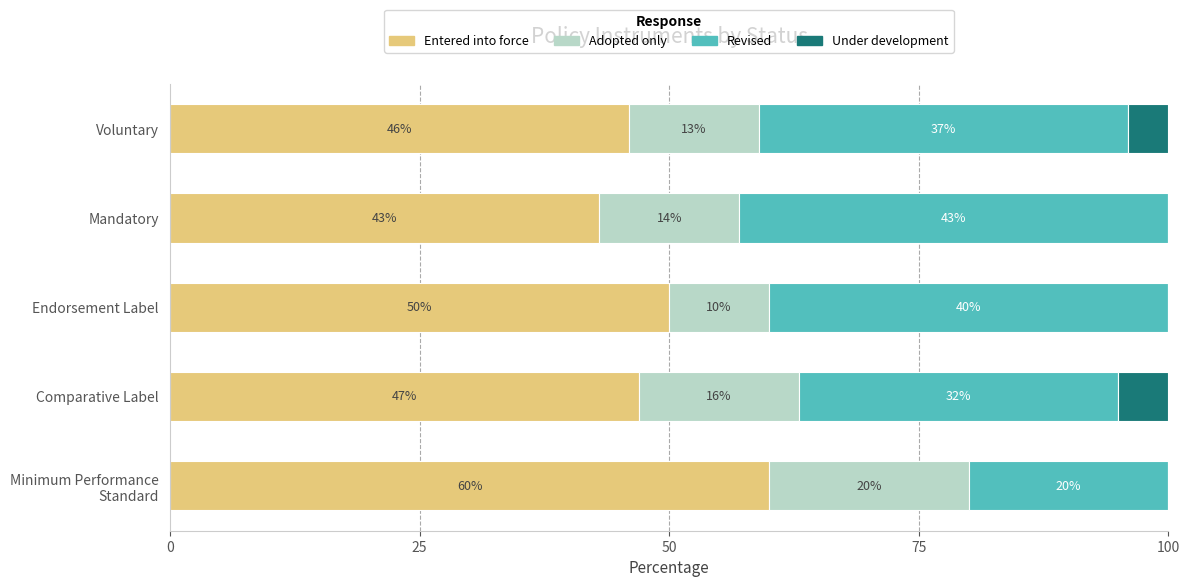

What is the maximum value for Entered into force?

60